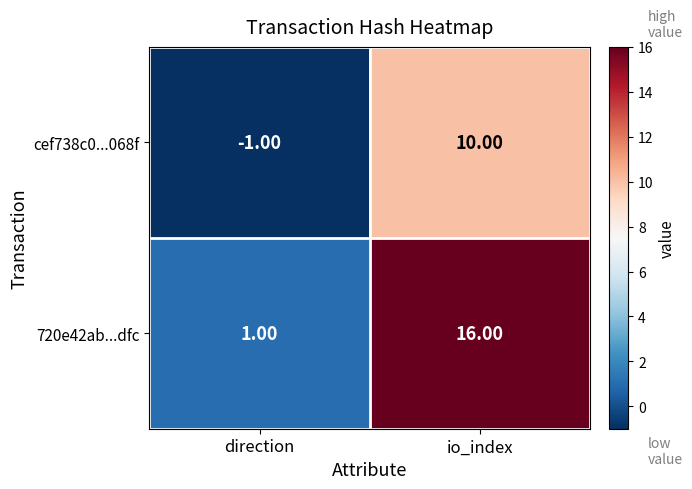

Between direction and io_index, which series saw the biggest shift?

720e42ab...dfc